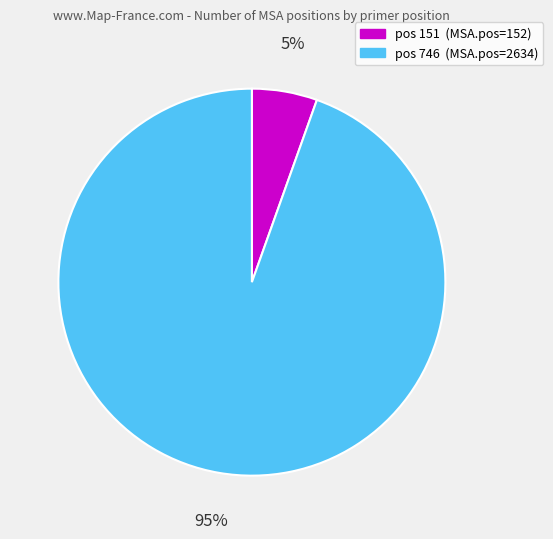

Does any single category account for the majority?

Yes